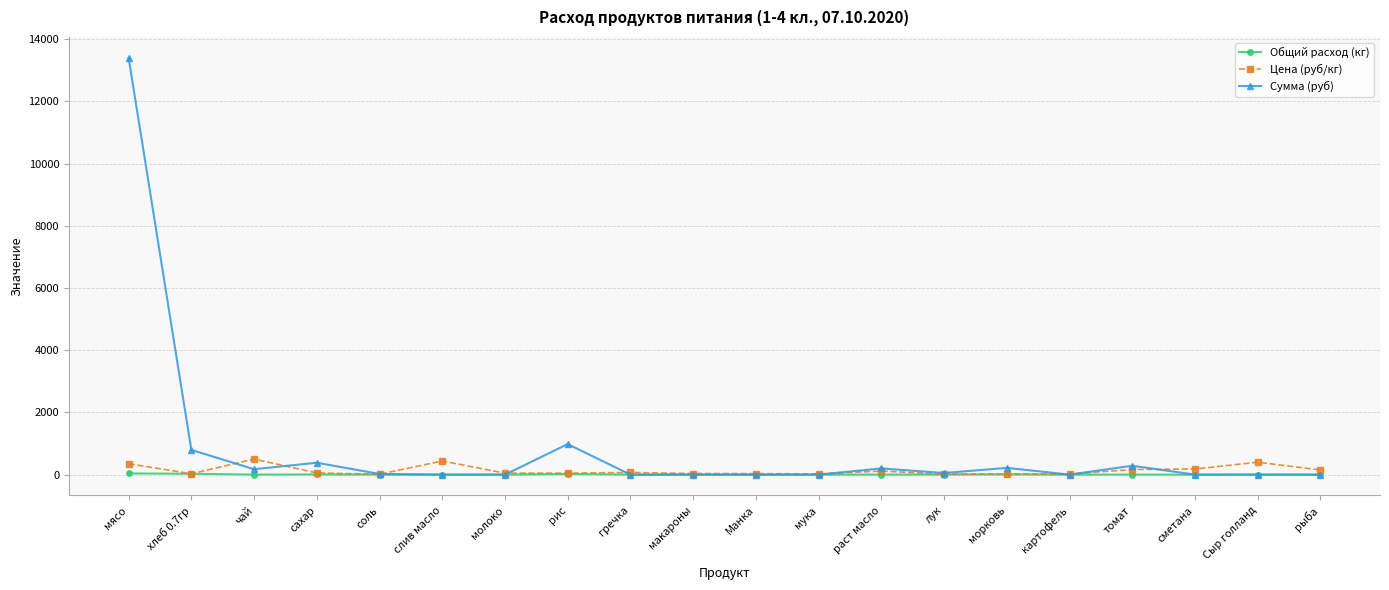

At how many categories does at least one series exceed 8803?

1